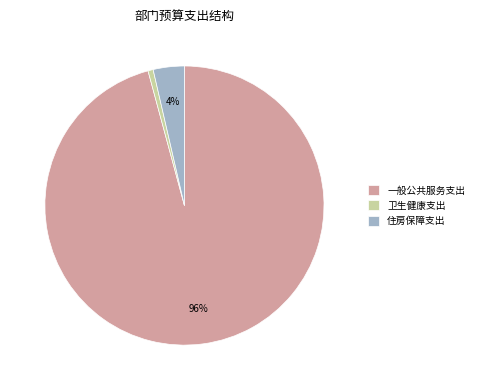

Between 卫生健康支出 and 一般公共服务支出, which is larger?

一般公共服务支出